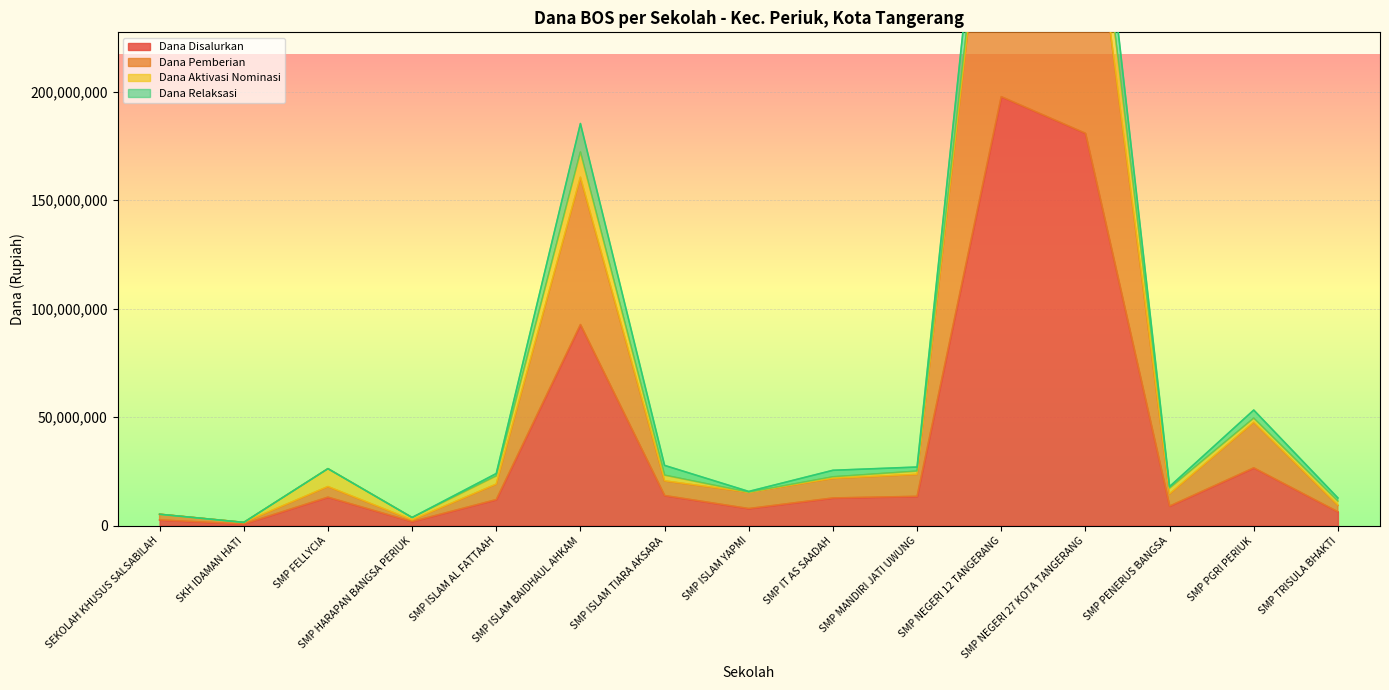

At which label is Dana Relaksasi closest to 198375000?

SMP ISLAM BAIDHAUL AHKAM